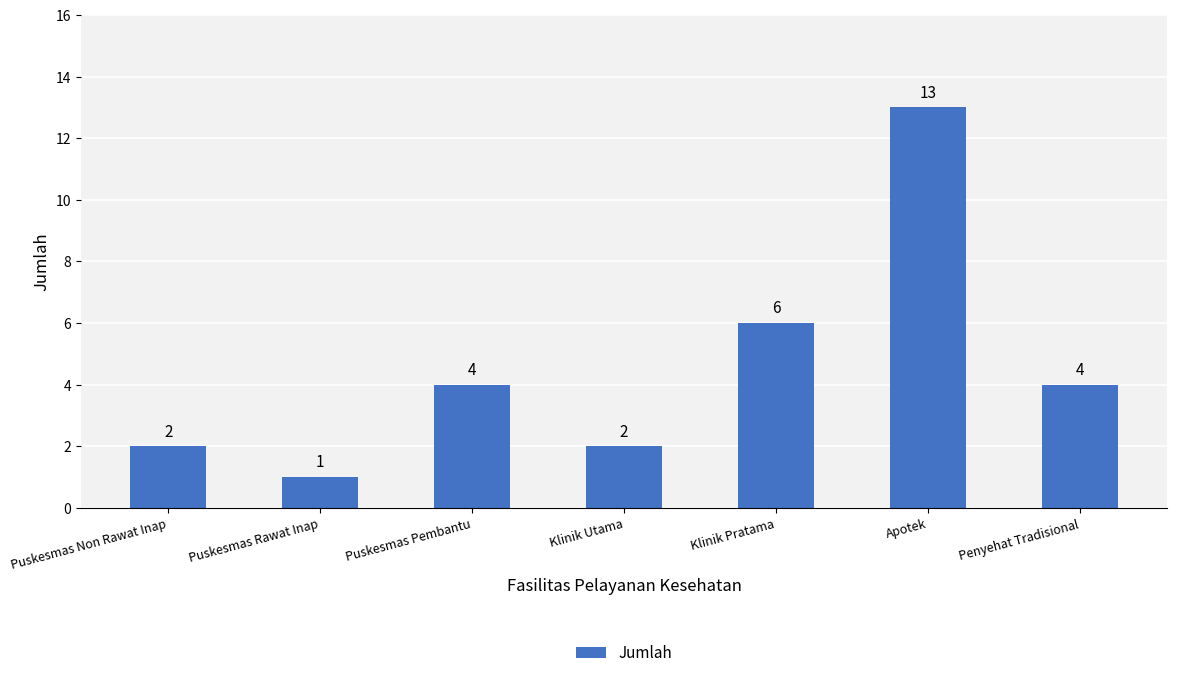

What is the label of the 3rd bar from the right?

Klinik Pratama